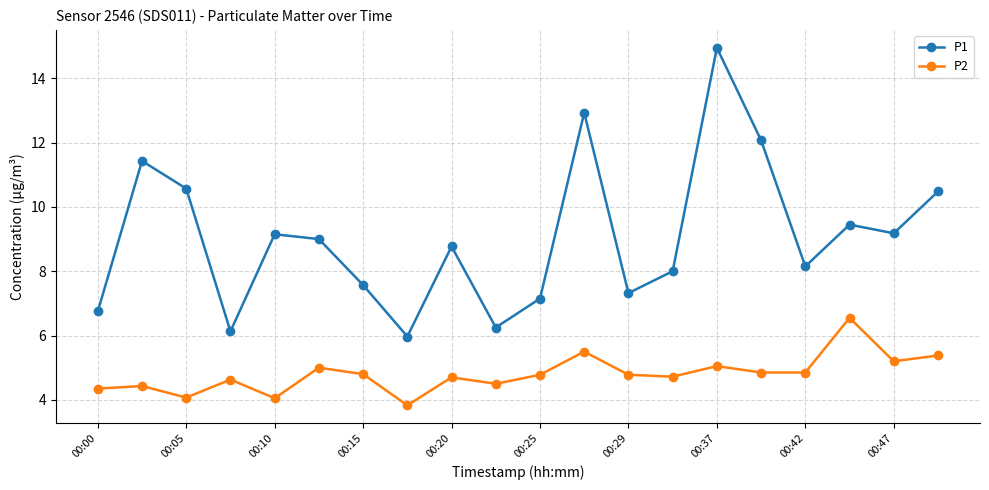

What is the value of the P1 point at the 5th from the left?

9.2